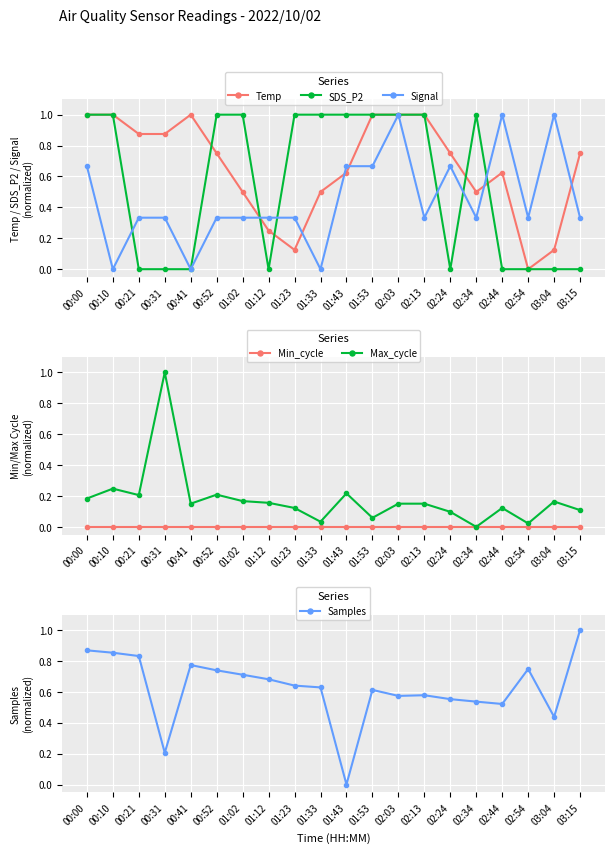

True or false: Temp and Signal cross at least once.

True